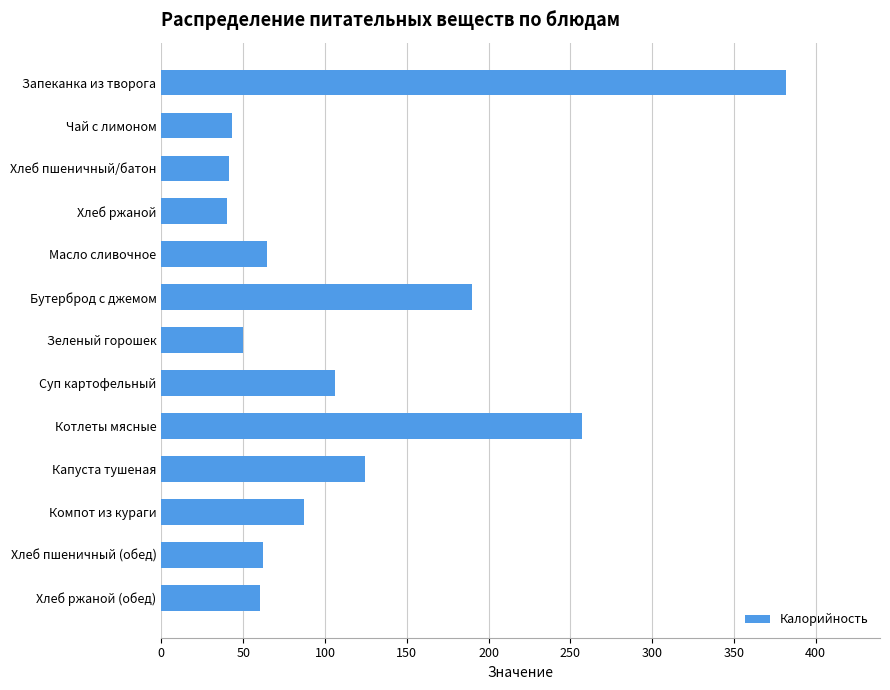

What is the sum of all values?

1508.6